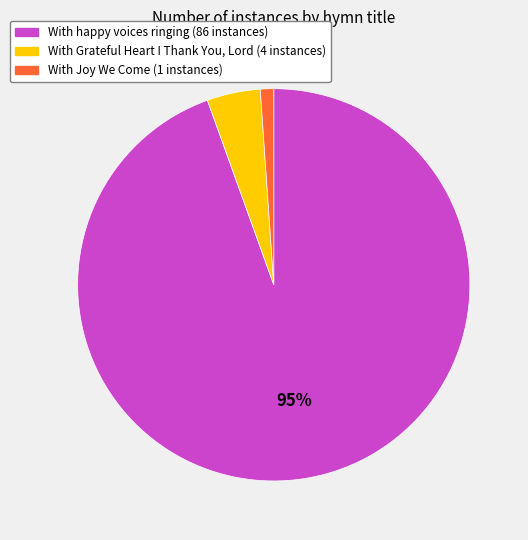

Do With Grateful Heart I Thank You, Lord and With Joy We Come together represent more than half of the pie?

No